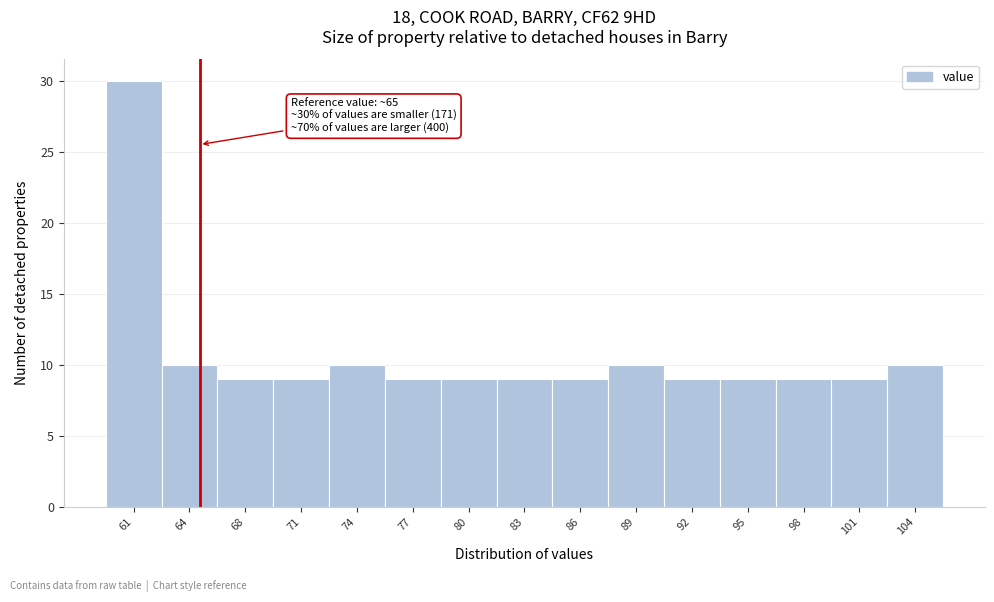

Over which range of the x-axis is the bar tallest?

60.0 to 63.0